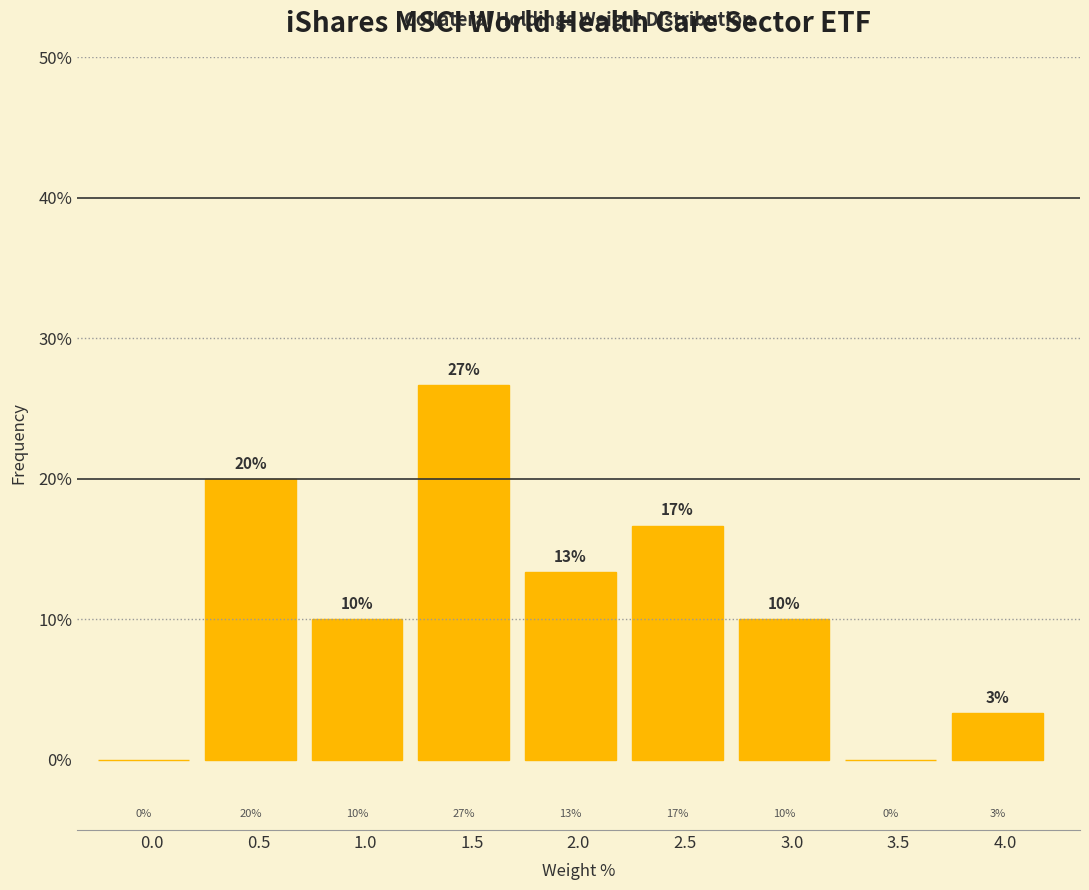

Read the value at 2.0.

13.3